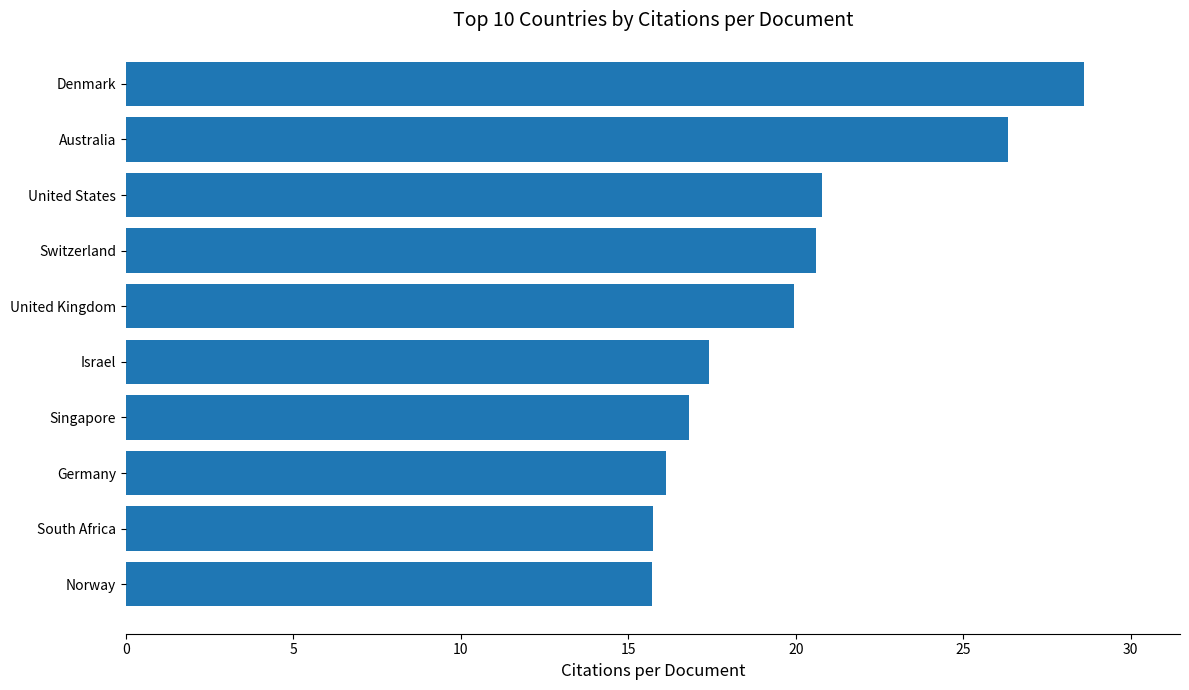

The chart shows a value of 6.0 at South Africa. True or false?

False